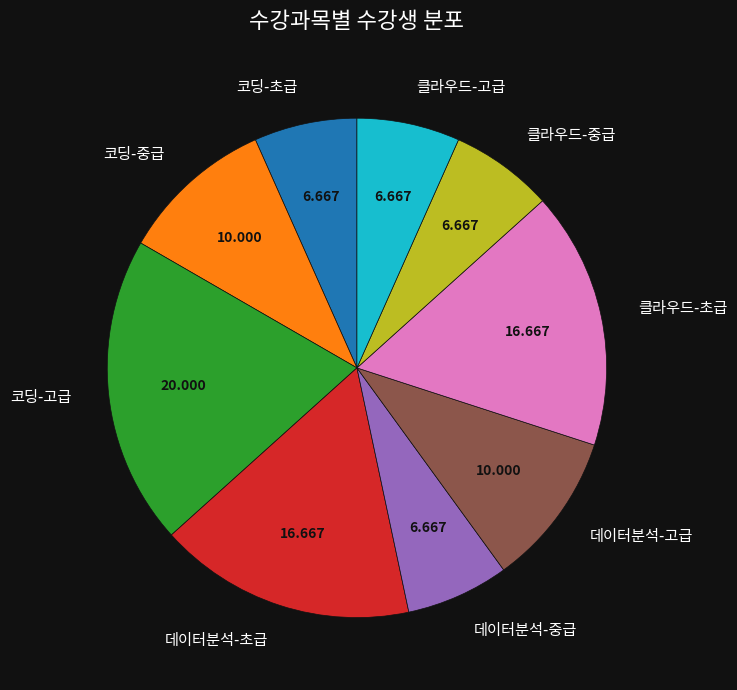

Which slice is the largest?

코딩-고급